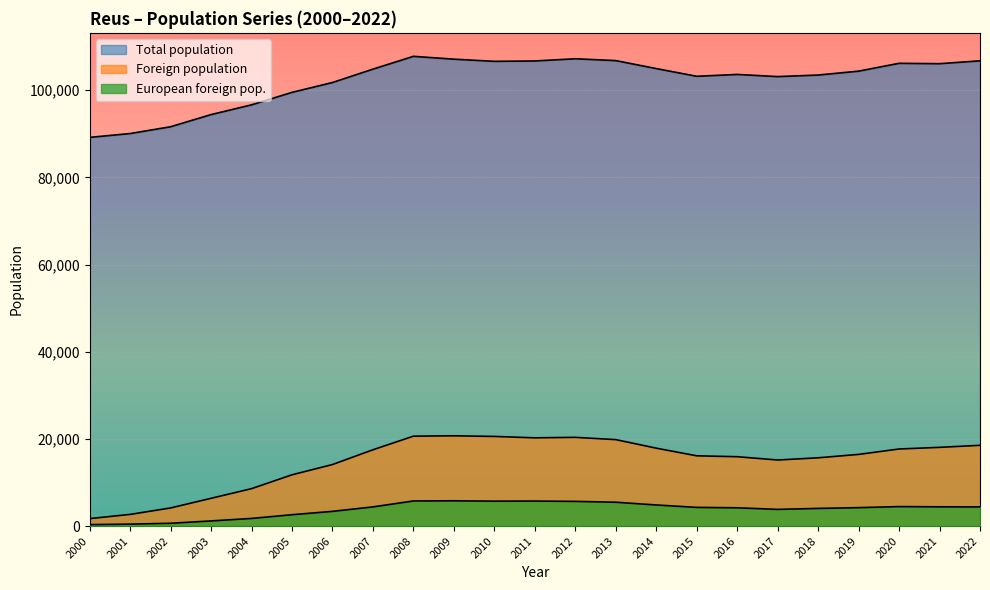

At 2004, list the series in order from largest to smallest.

Total population, Foreign population, European foreign pop.